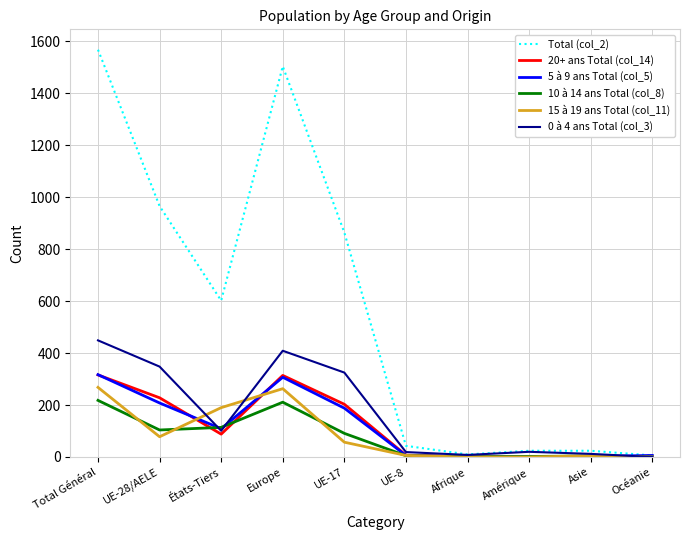

What is the difference between the maximum and minimum values in the 5 à 9 ans Total (col_5) series?

317